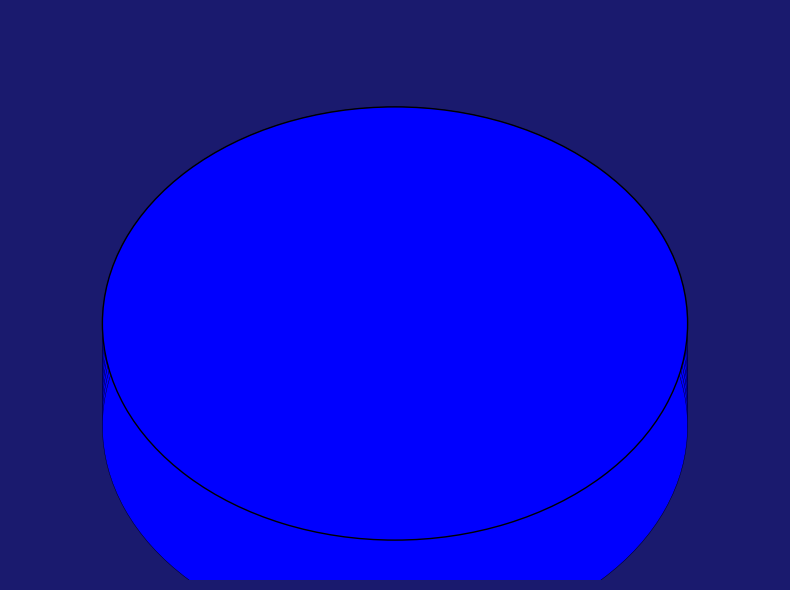

Does Ticket represent more than half of the total?

No